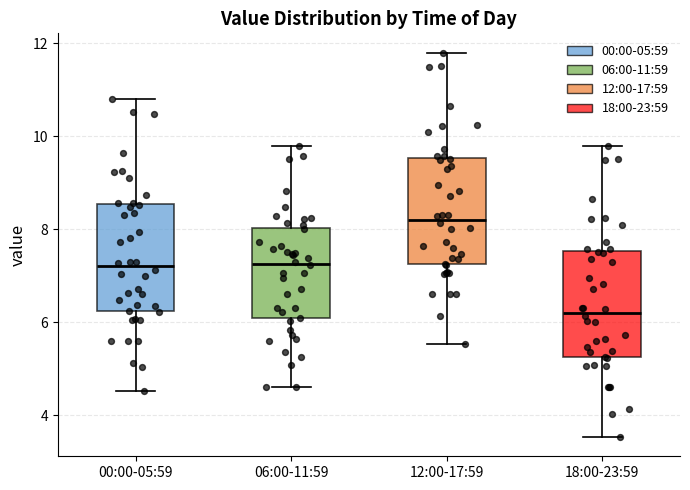

Where does the median line of the box for 18:00-23:59 sit on the y-axis? The values are not printed on the chart, so give them approximately, as read against the axis.

6.2